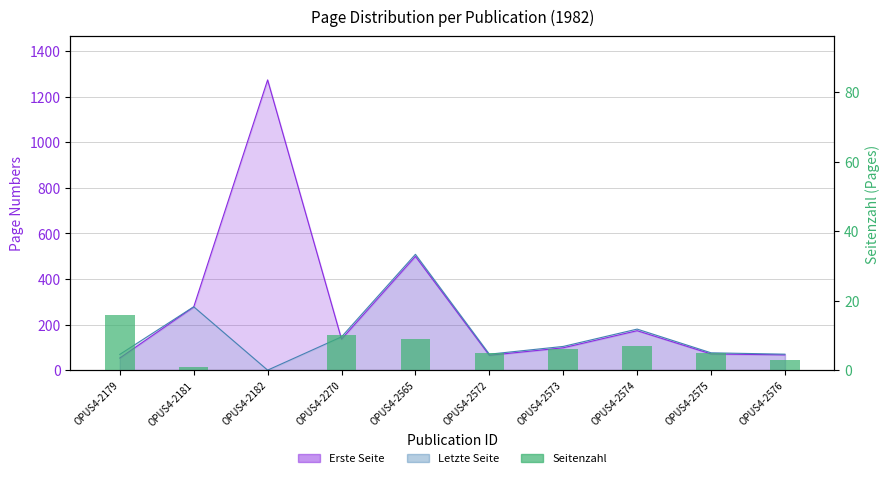

Count the number of categories in the chart.

10